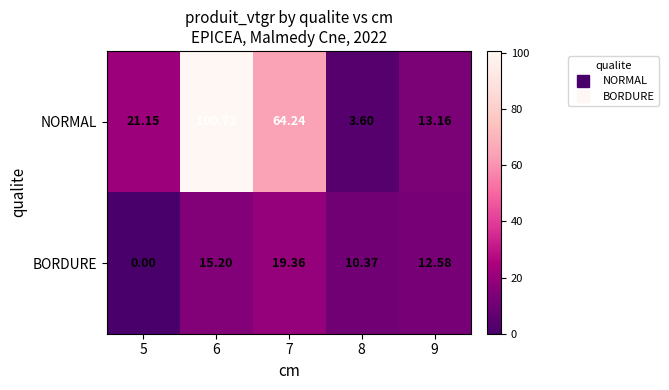

What is the greatest value displayed?

100.7